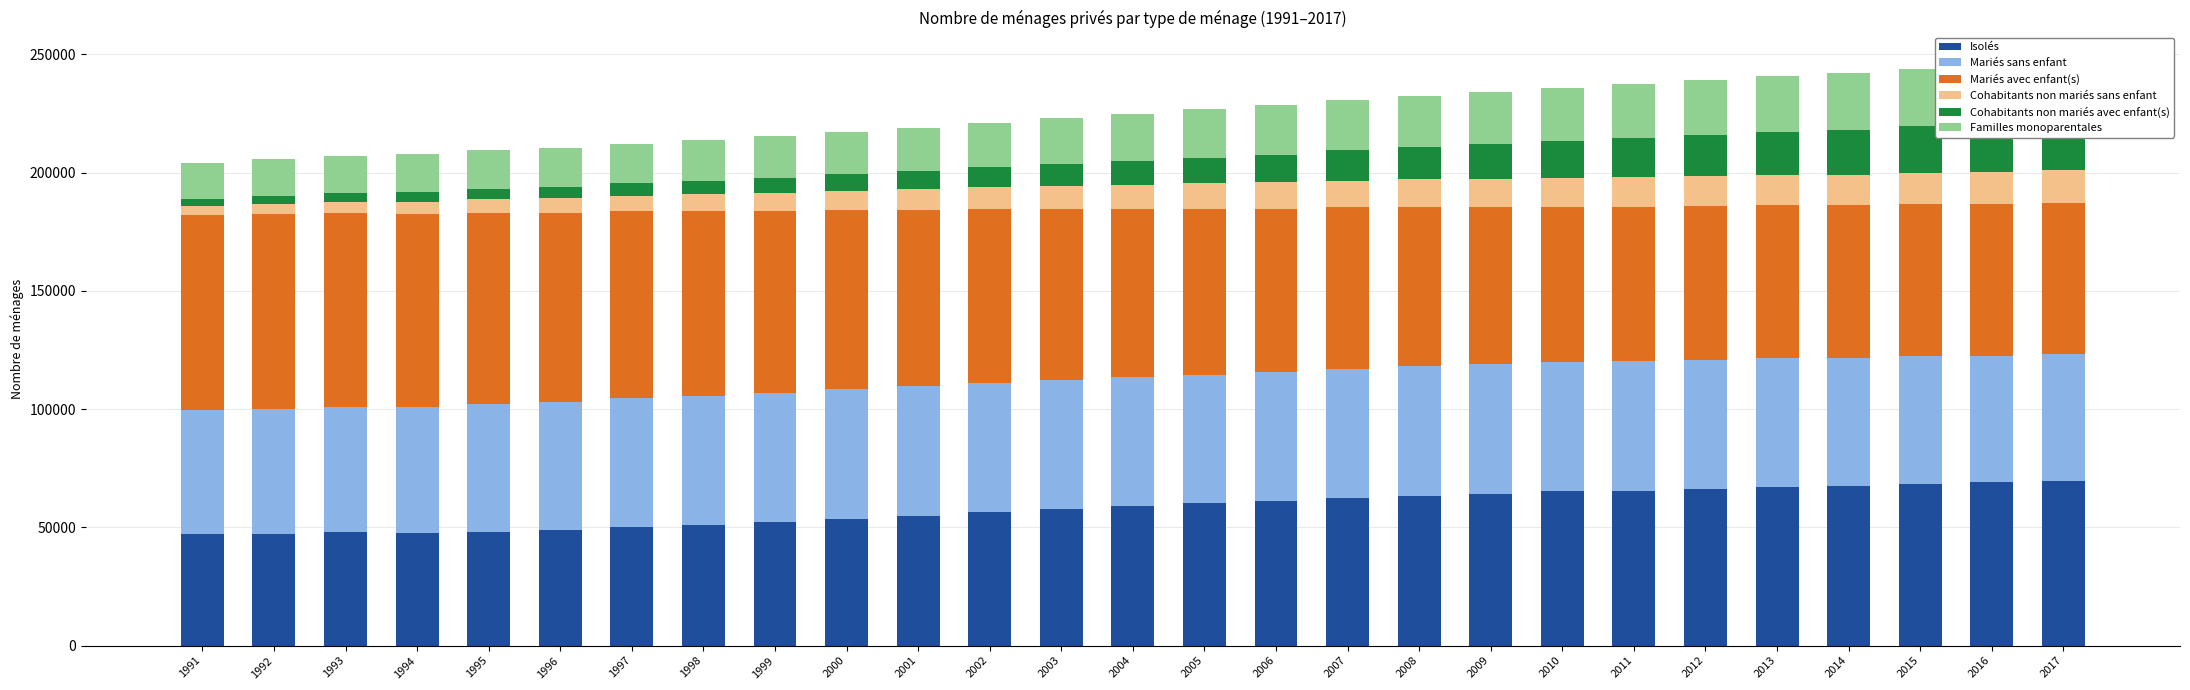

Which series has the largest range (max minus min)?

Isolés